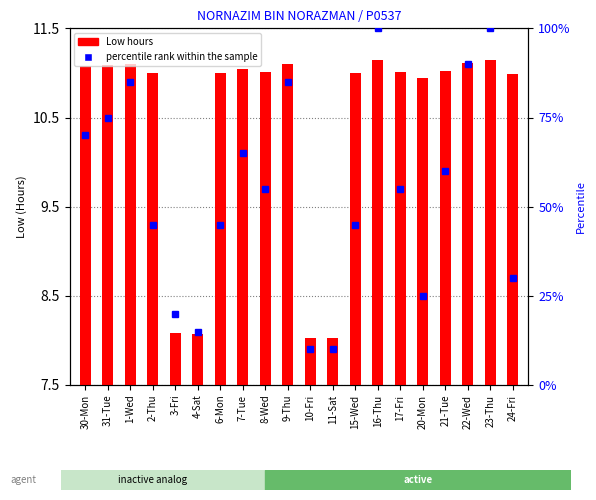

Is it true that percentile rank within the sample equals 10.0 at 11-Sat?

True